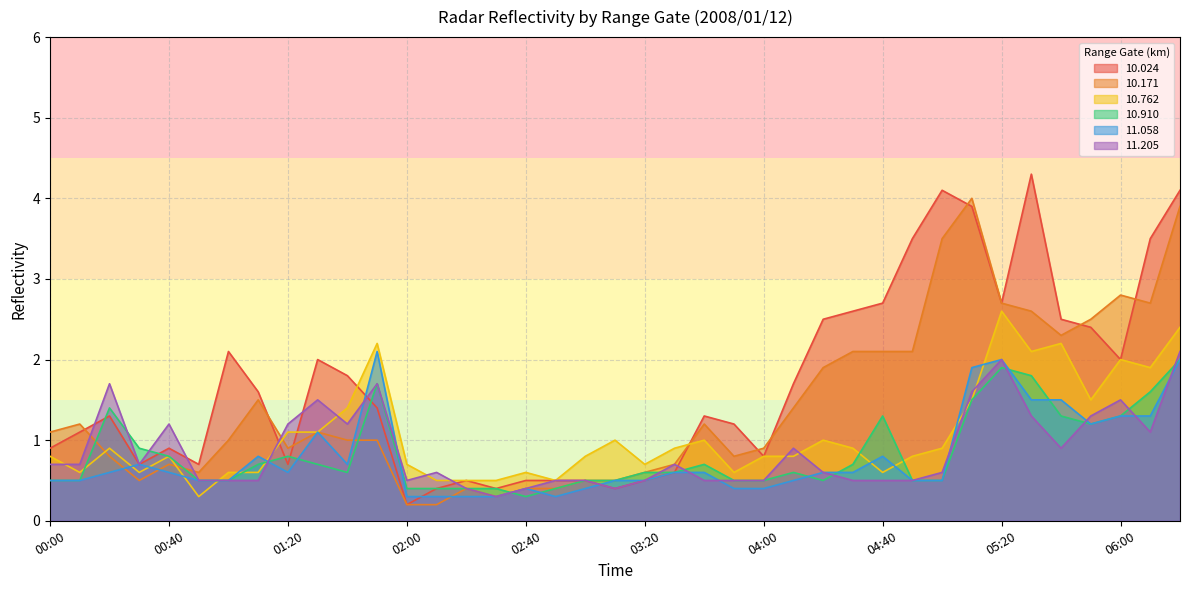

At which category does  10.910 reach its first local peak?

00:20